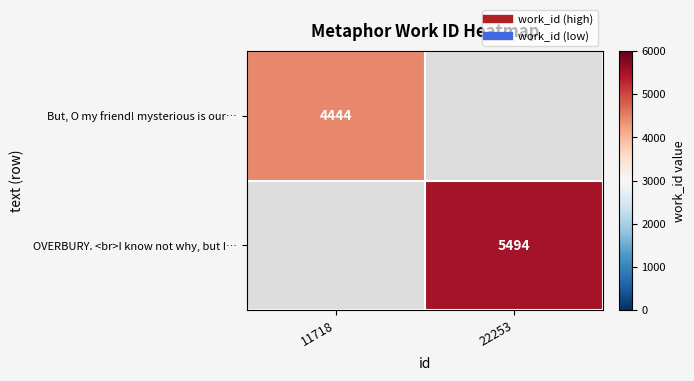

Where is But, O my friend! mysterious is our… nearest to the value 4444?

11718